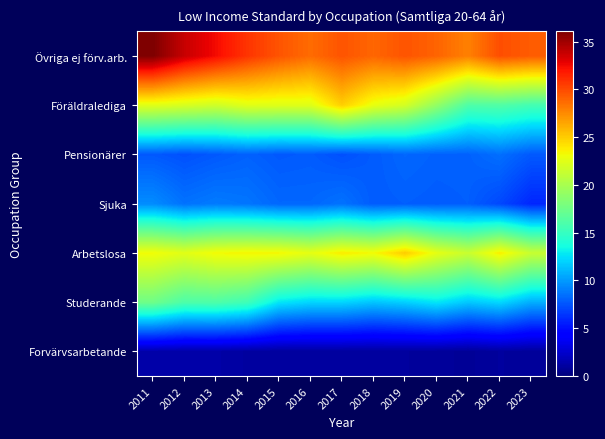

At 2023, list the series in order from largest to smallest.

Övriga ej förv.arb., Arbetslosa, Föräldralediga, Studerande, Pensionärer, Sjuka, Forvärvsarbetande